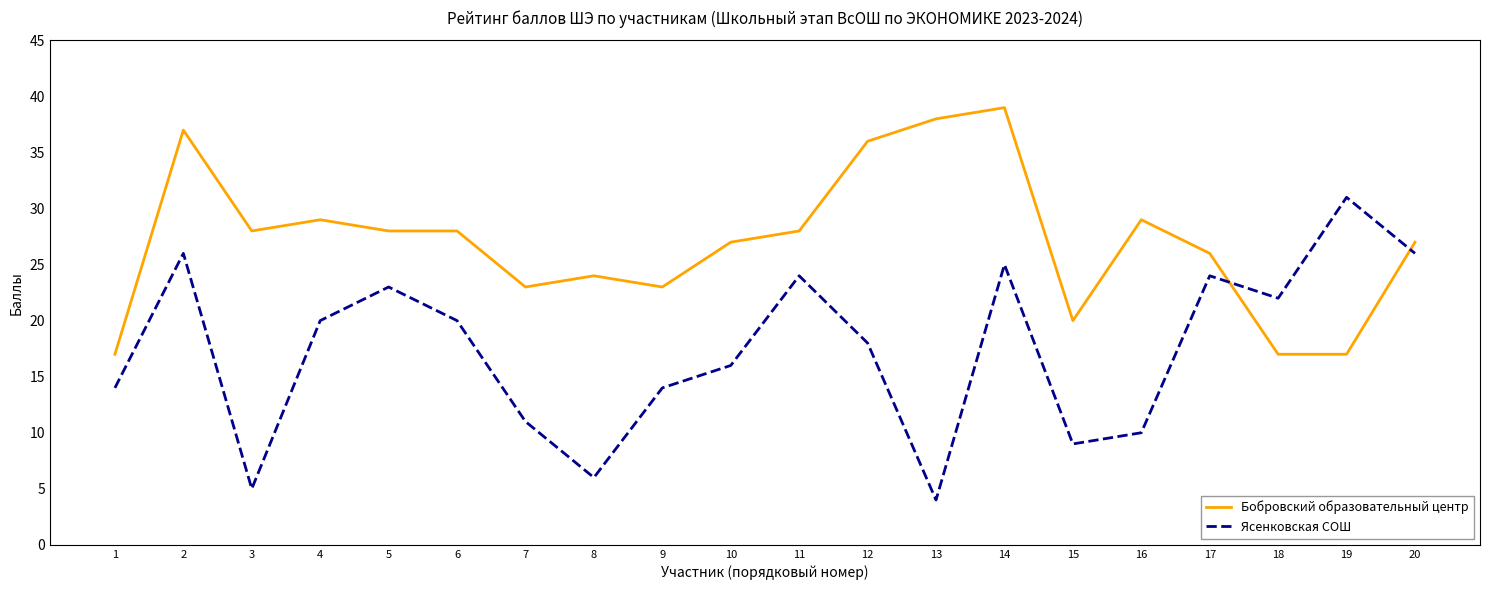

Read the Бобровский образовательный центр value at 16.

29